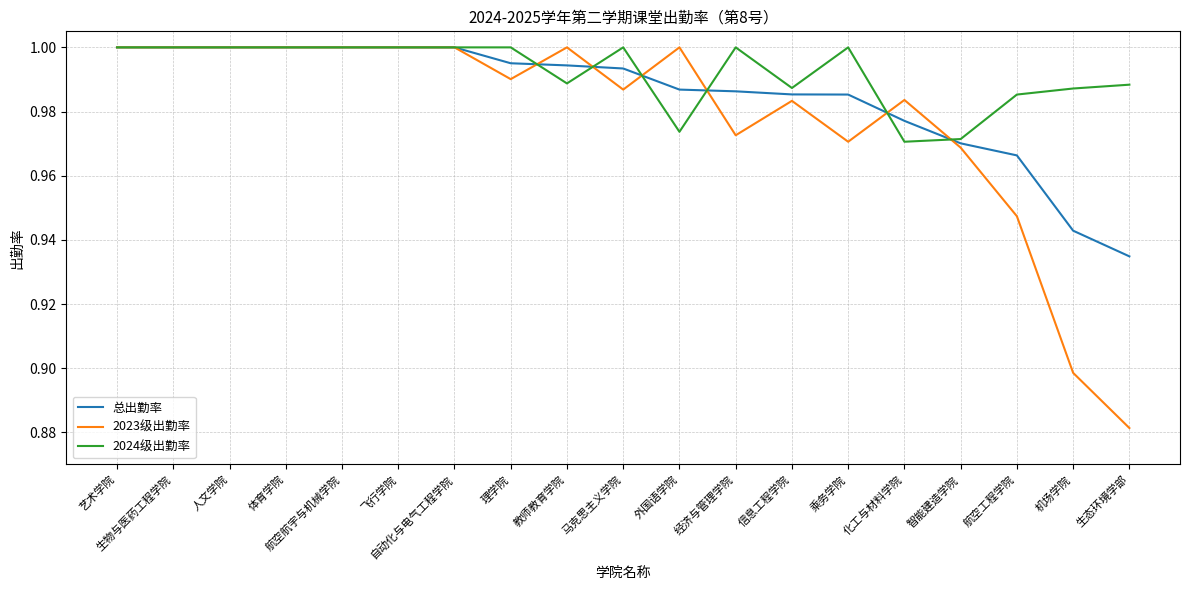

Which series has the largest total across all categories?

2024级出勤率